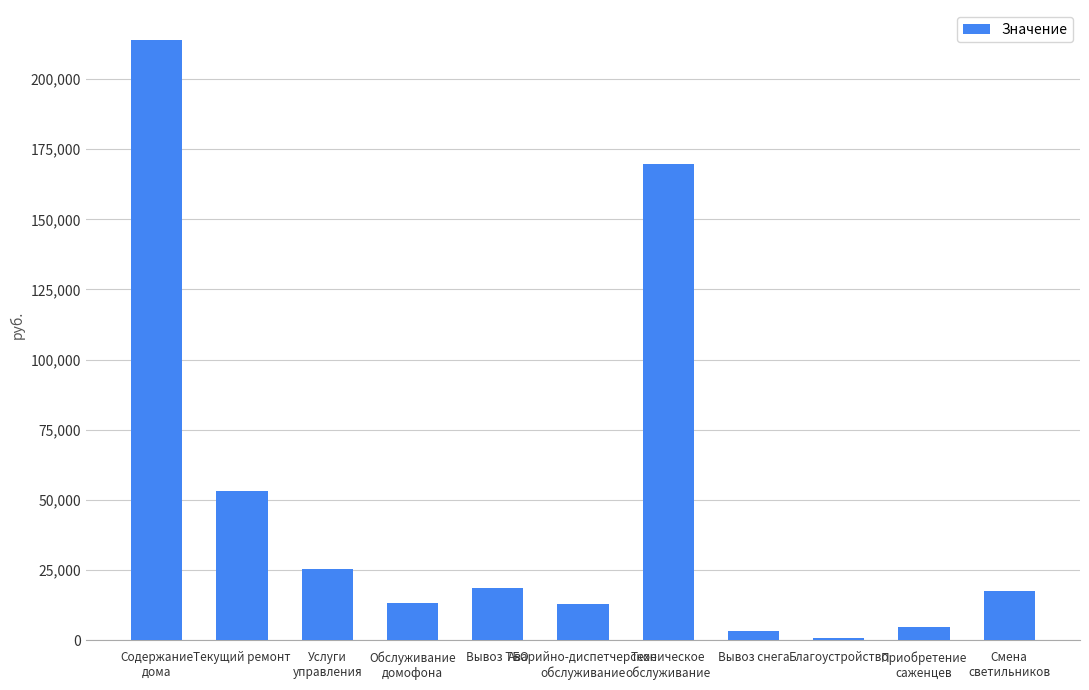

What is the label of the 5th bar from the left?

Вывоз ТБО